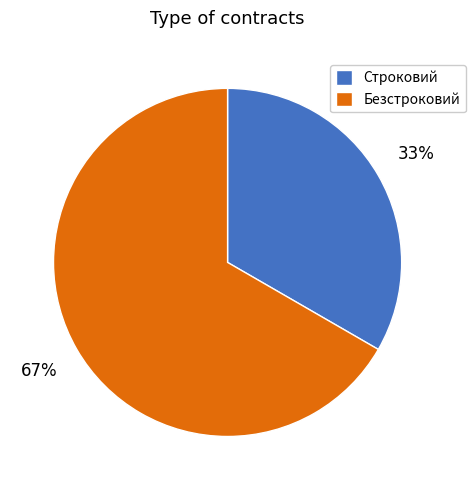

Which slice is the smallest?

Строковий